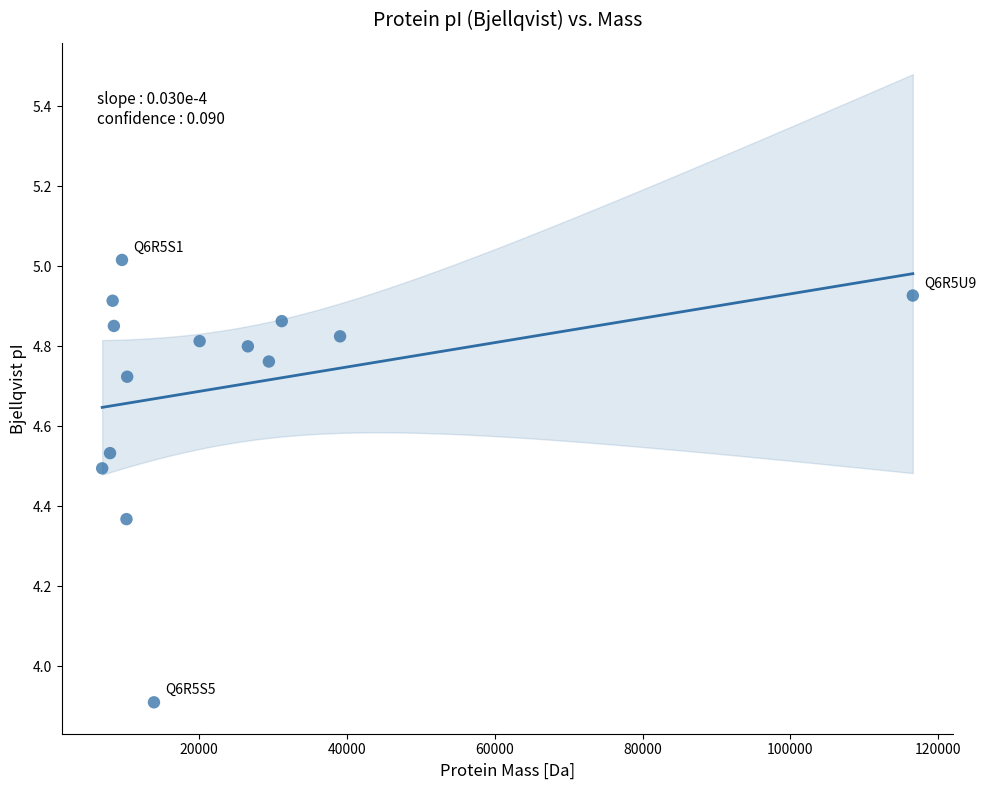

What is the range of X values (max minus min)?

109679.0